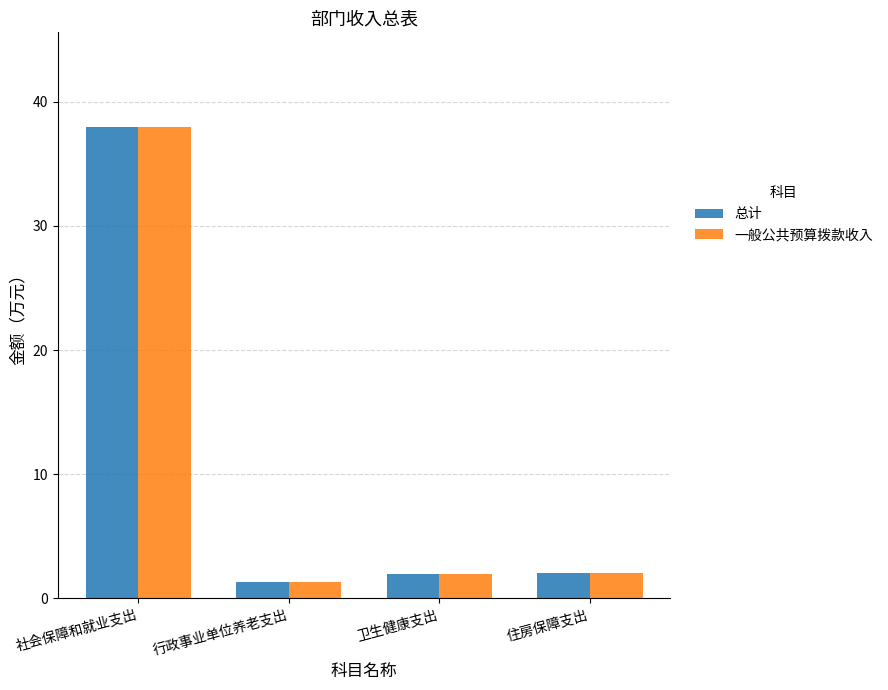

What is the total value across all series at 住房保障支出?

4.0